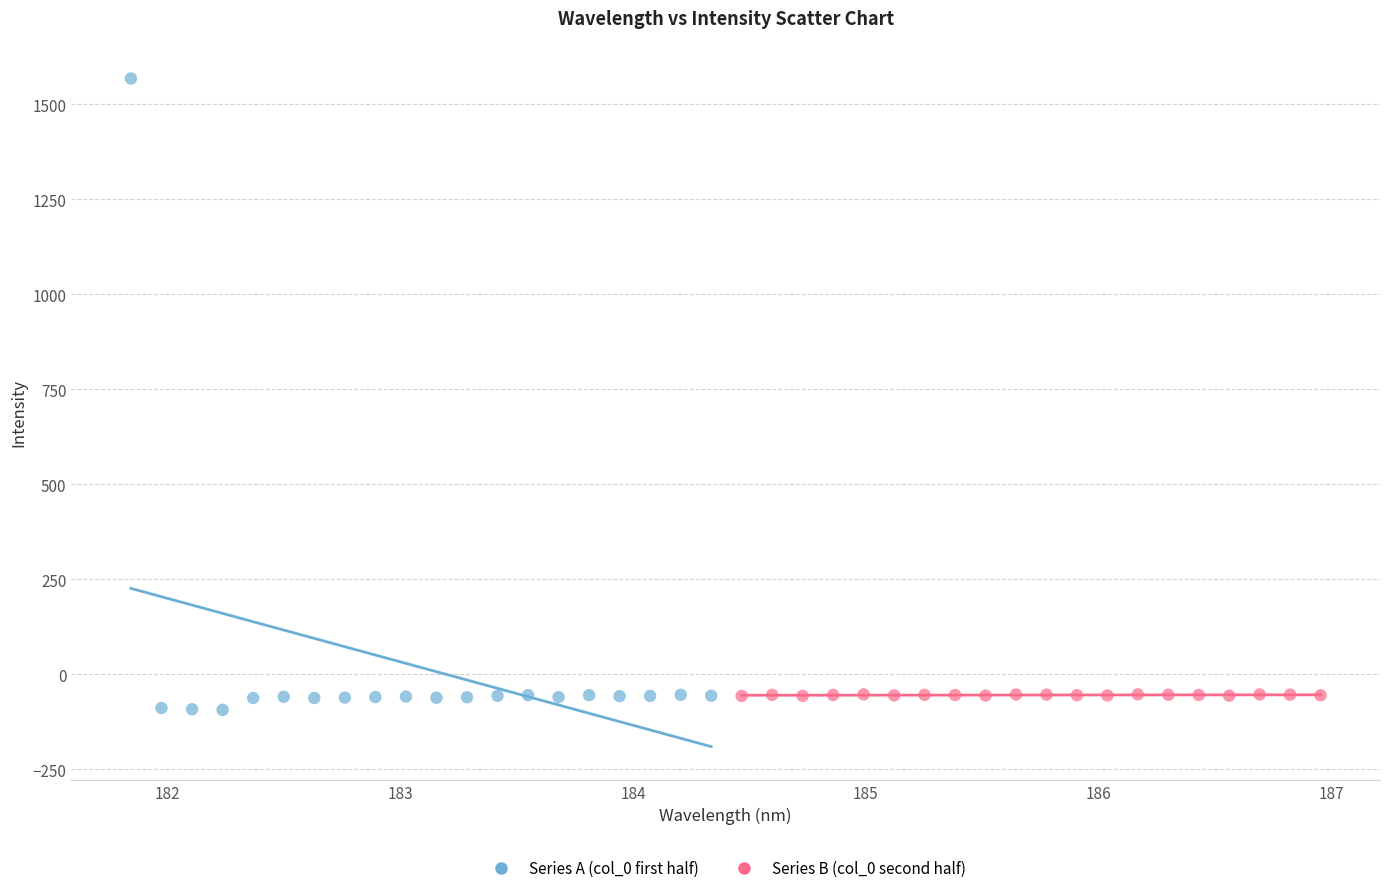

Which series has the widest spread of Y values?

Series A (col_0 first half)